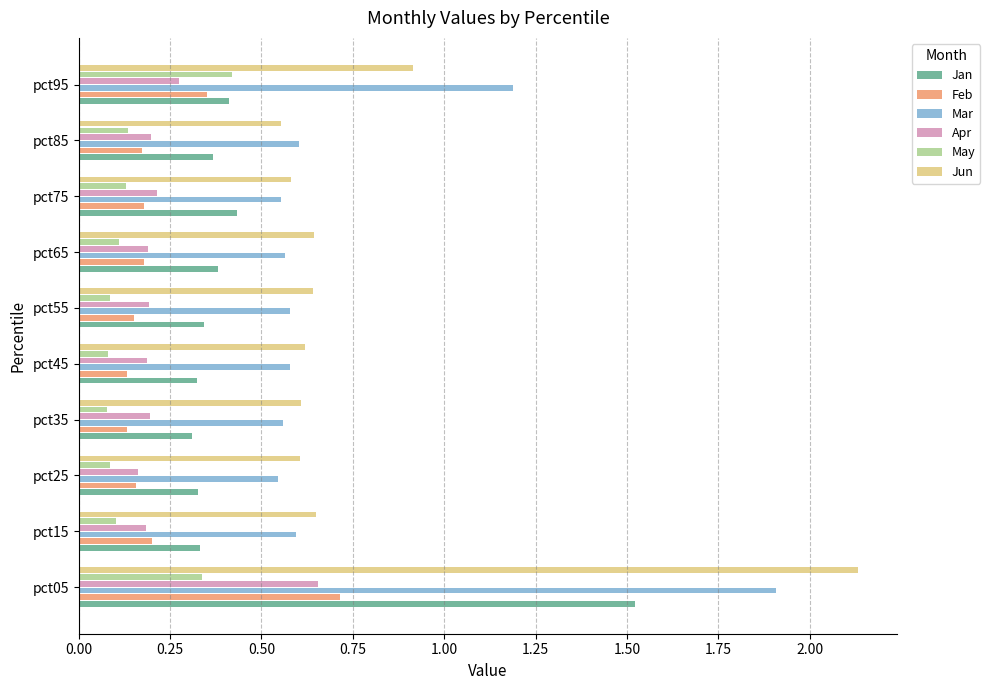

Is the value of Jan at pct15 greater than the value of Mar at pct95?

No